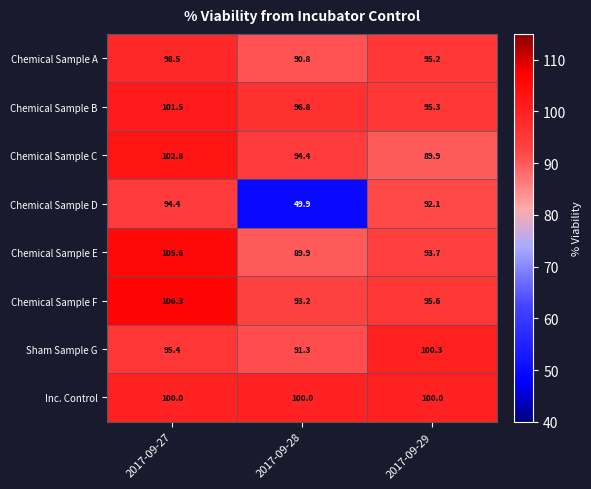

How many series are shown in this chart?

8